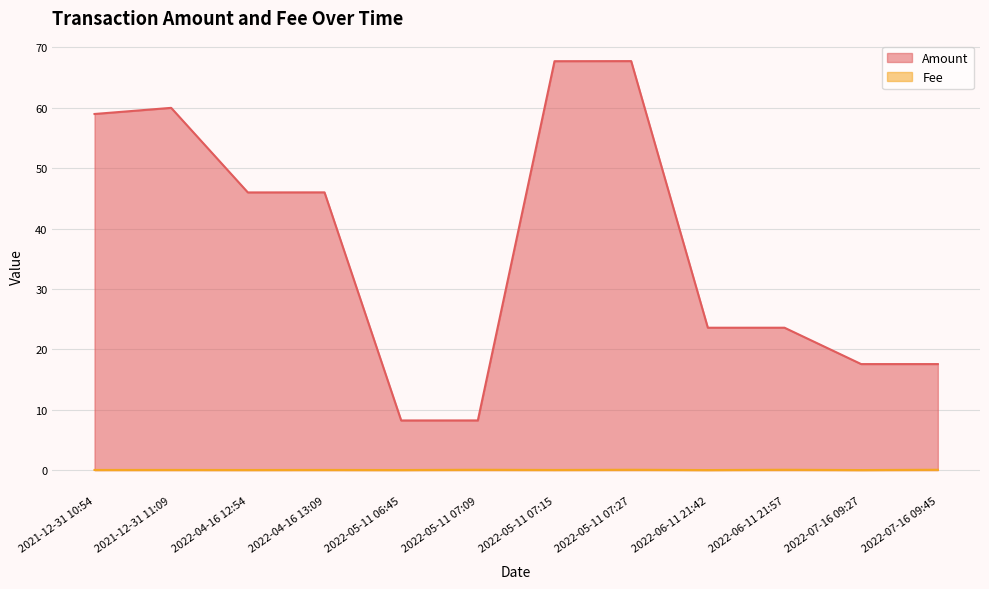

True or false: Fee has more than 1 points higher than both neighbors.

True